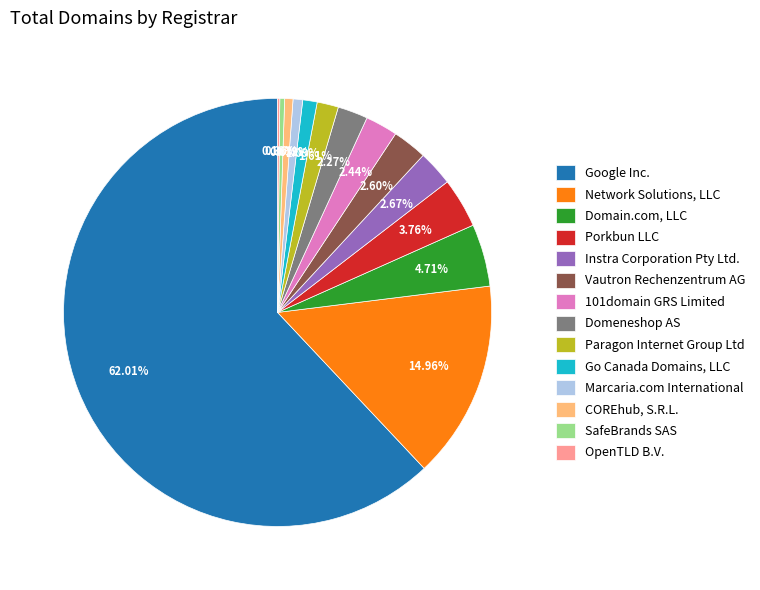

To the nearest percent, what is the difference between the Go Canada Domains, LLC and Vautron Rechenzentrum AG slice percentages?

2%